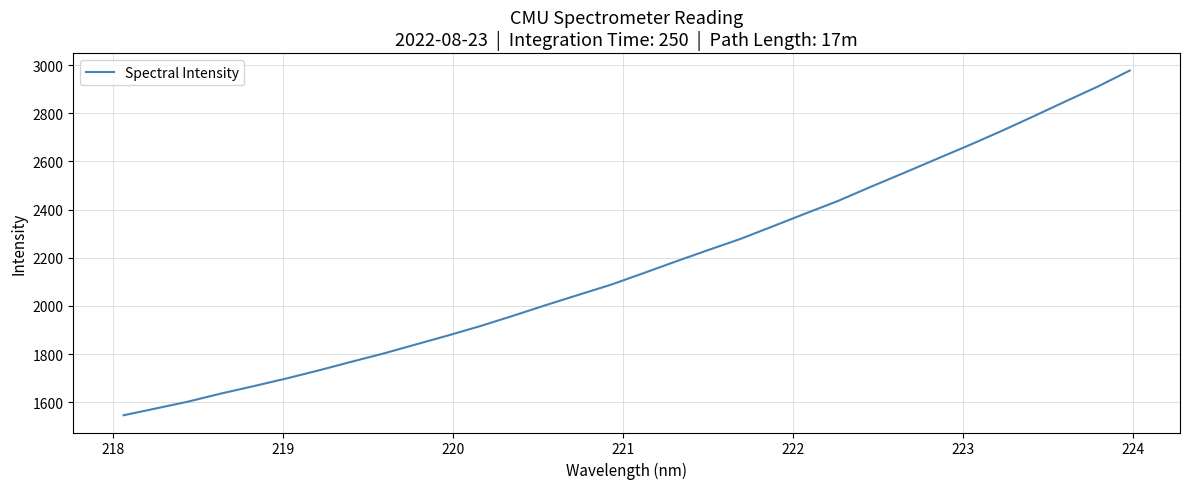

What is the maximum value shown in the chart?

2976.9